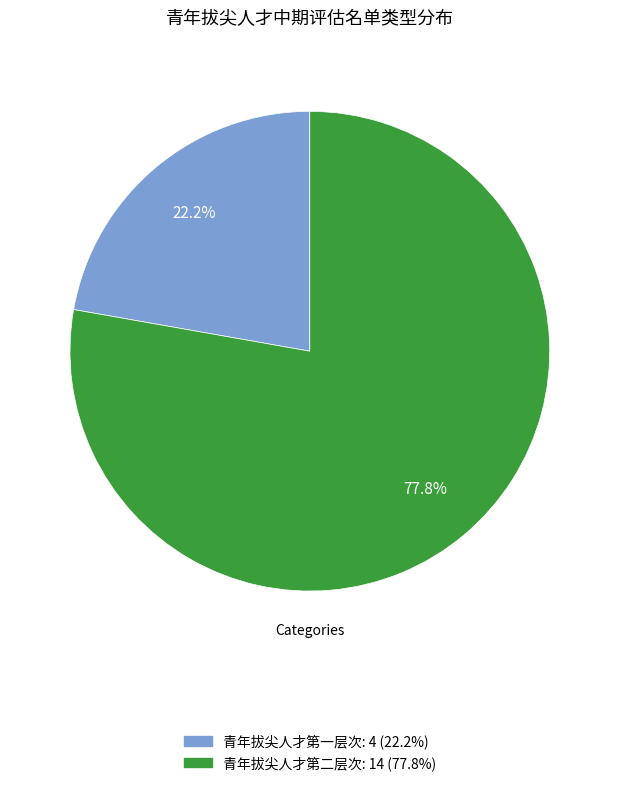

To the nearest percent, what is the average slice percentage?

50%